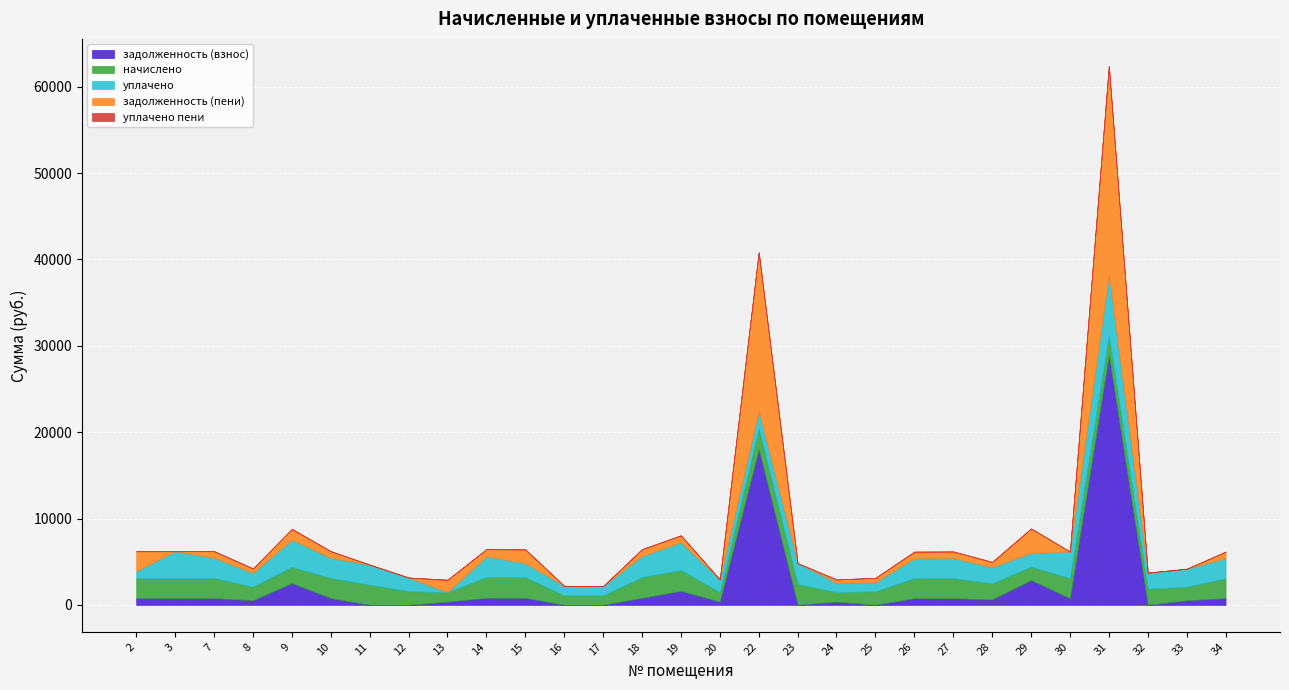

Which has a higher value, 28 or 11?

28